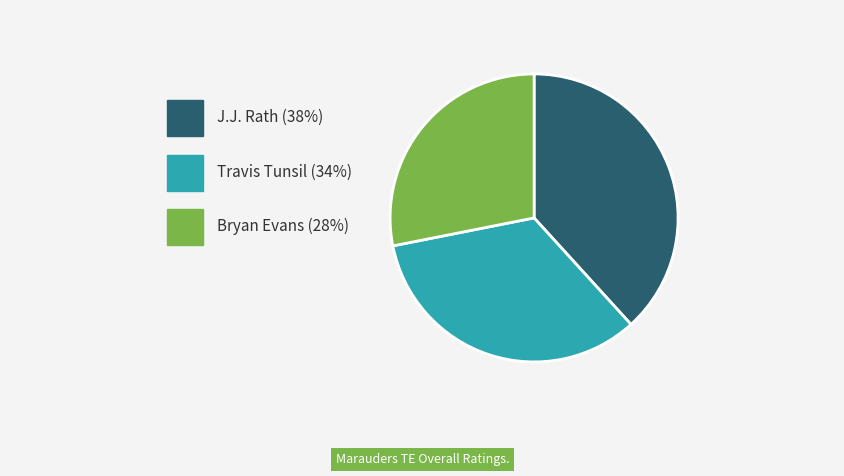

How many slices are in this pie chart?

3